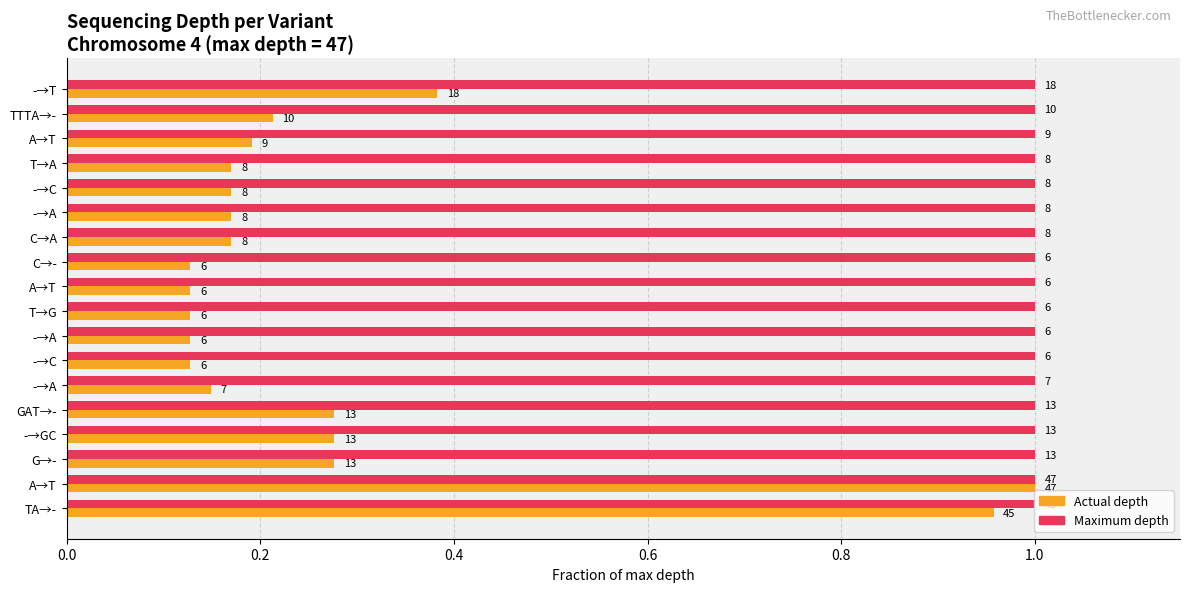

What are all the series names shown in the legend?

Actual depth, Maximum depth